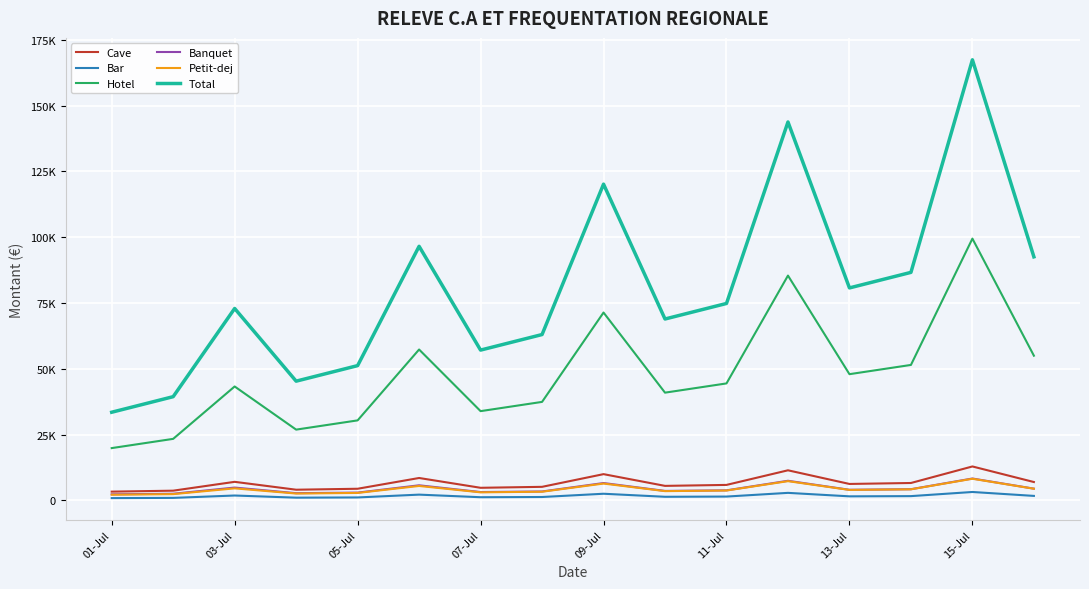

True or false: Banquet and Petit-dej intersect in this chart.

False